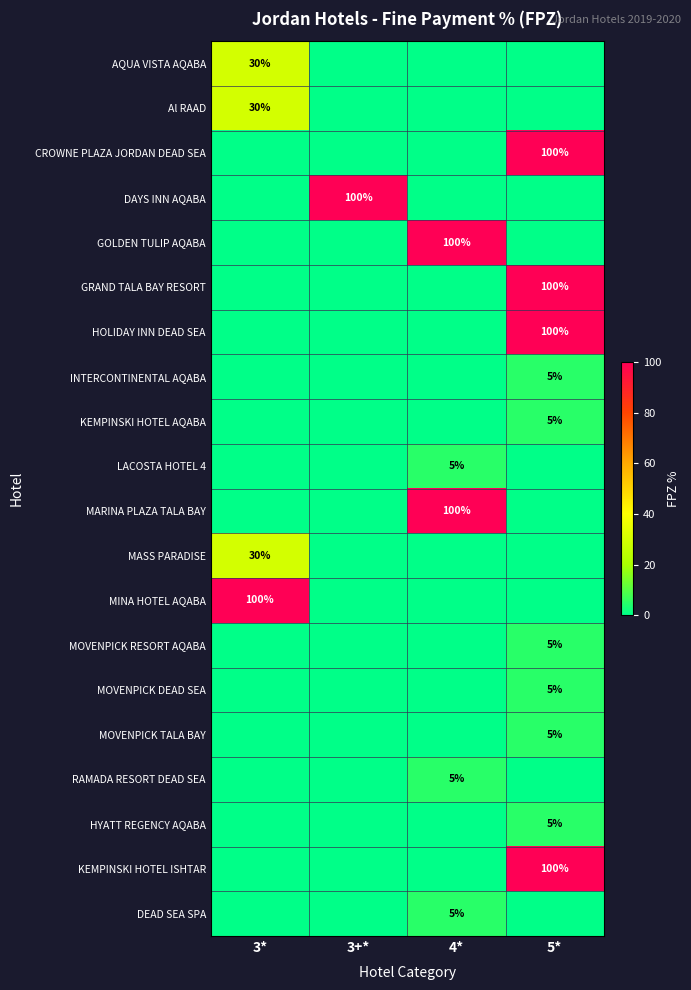

The MASS PARADISE series shows 30 at 3*. True or false?

True